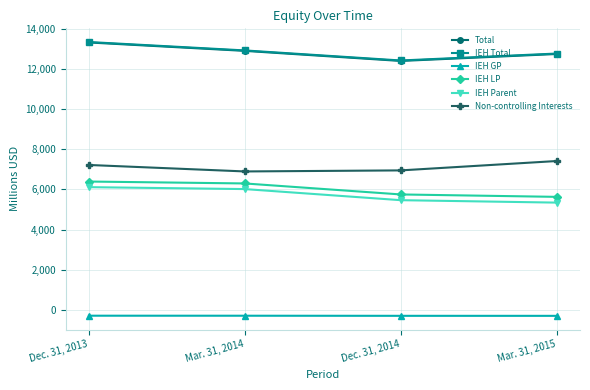

What are all the series names shown in the legend?

Total, IEH Total, IEH GP, IEH LP, IEH Parent, Non-controlling Interests